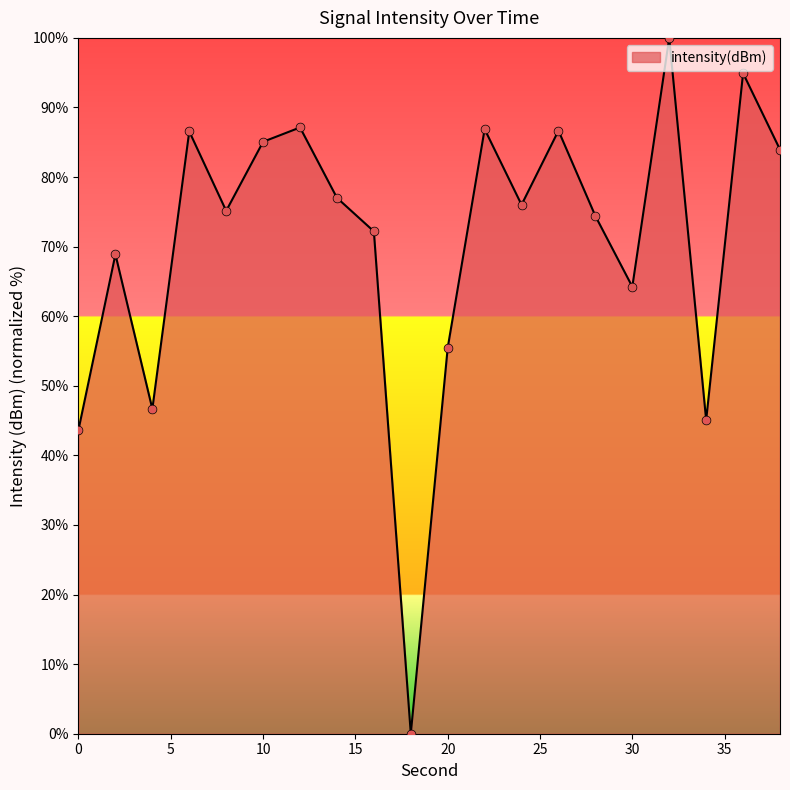

What is the maximum value shown in the chart?

100.0